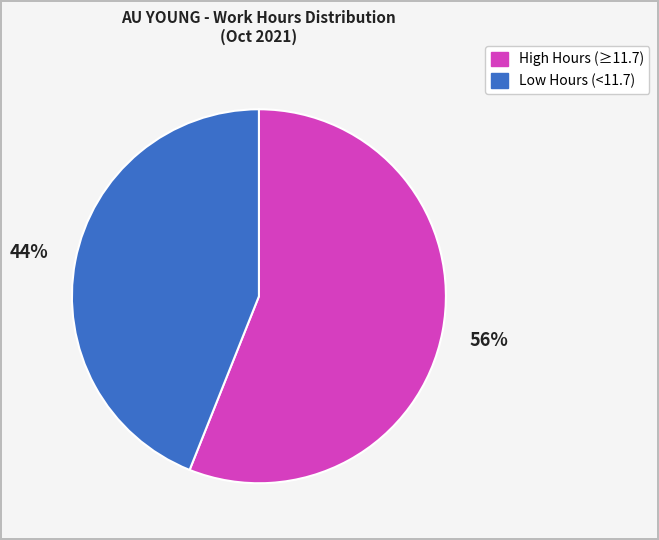

Is there a majority slice in this chart?

Yes